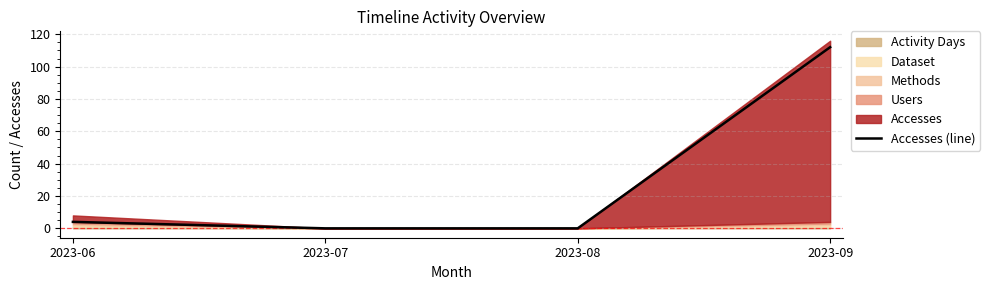

Which has a higher value, 2023-07 or 2023-06?

2023-06